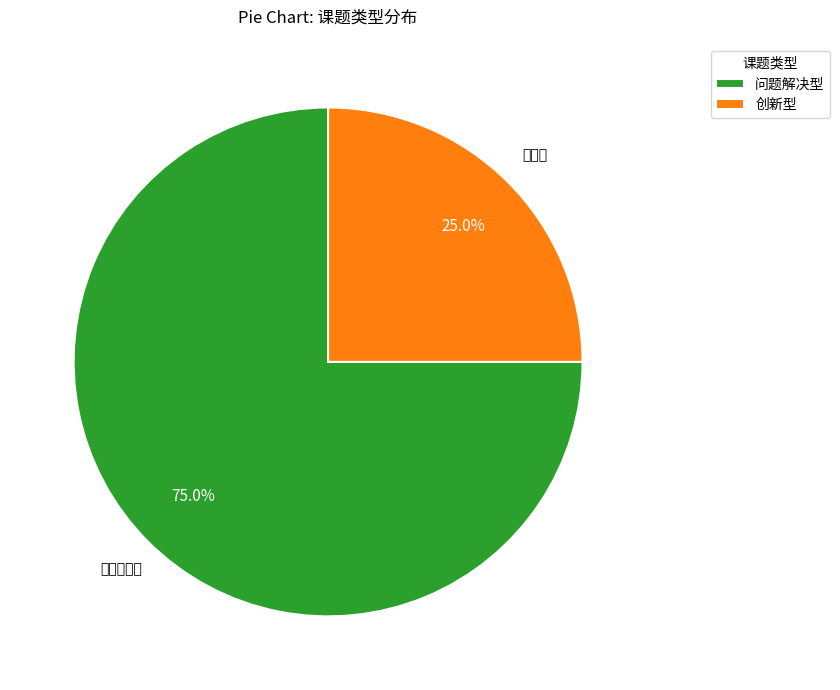

True or false: 创新型 accounts for 25% of the total.

True